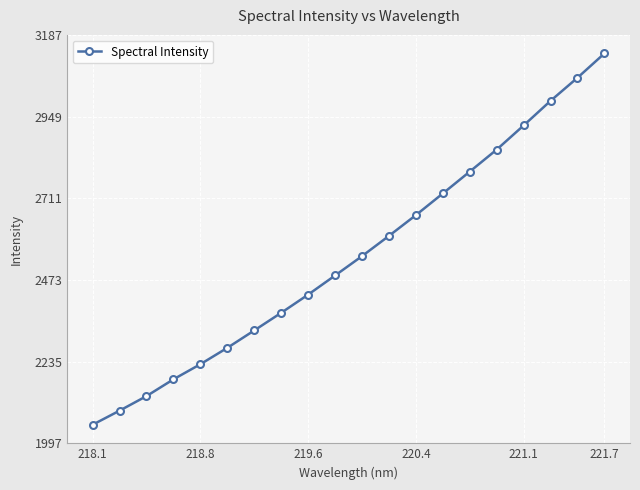

What is the difference between the maximum and minimum values?

1082.0